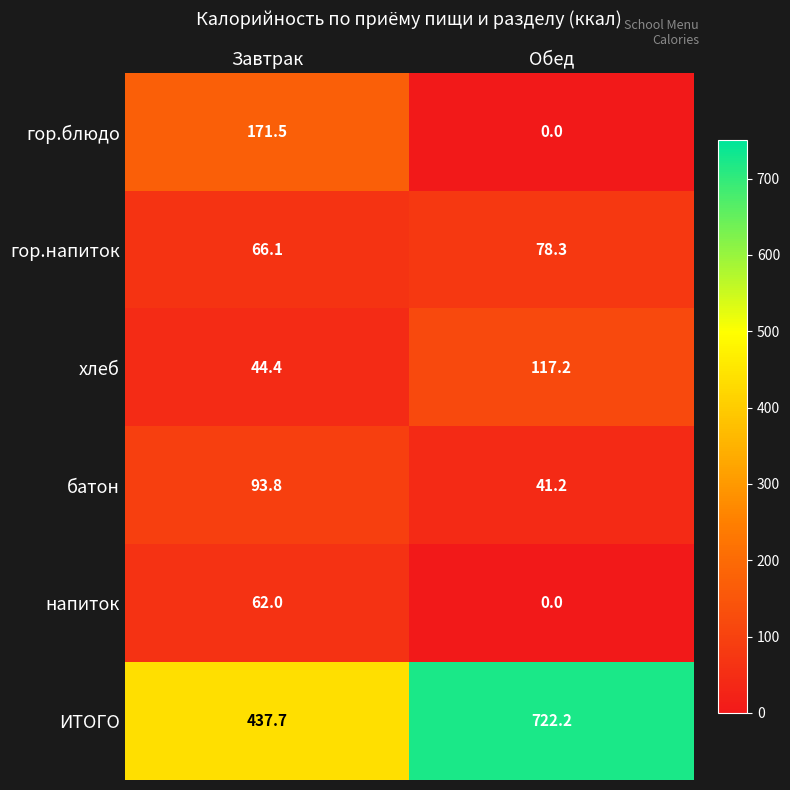

The хлеб series shows 117.2 at Обед. True or false?

True